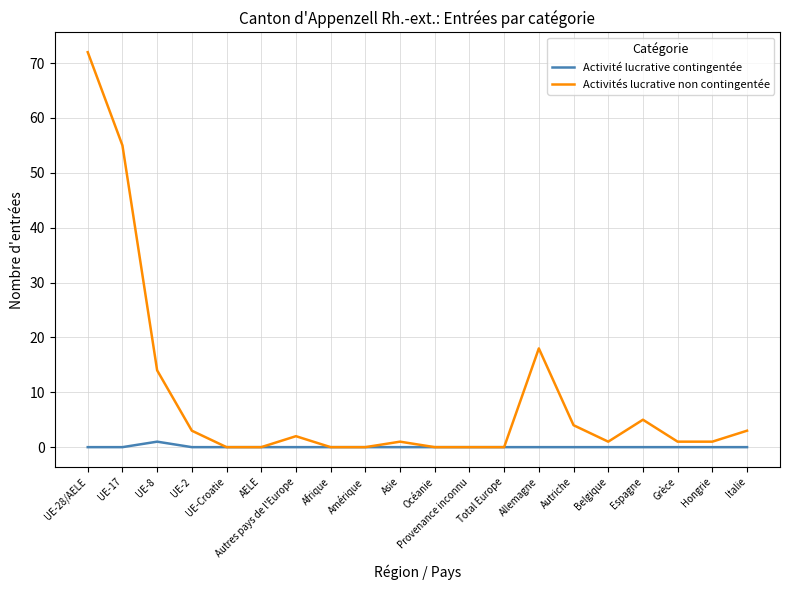

At which category is the sum across all series the highest?

UE-28/AELE